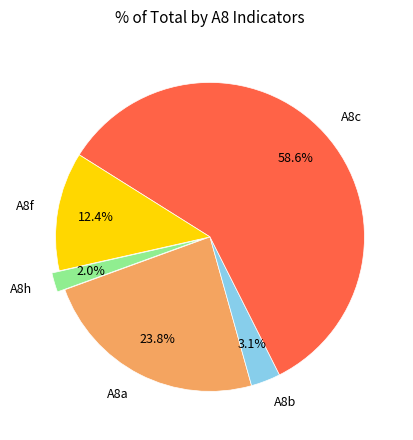

What percentage is NOT represented by A8a?

76.2%